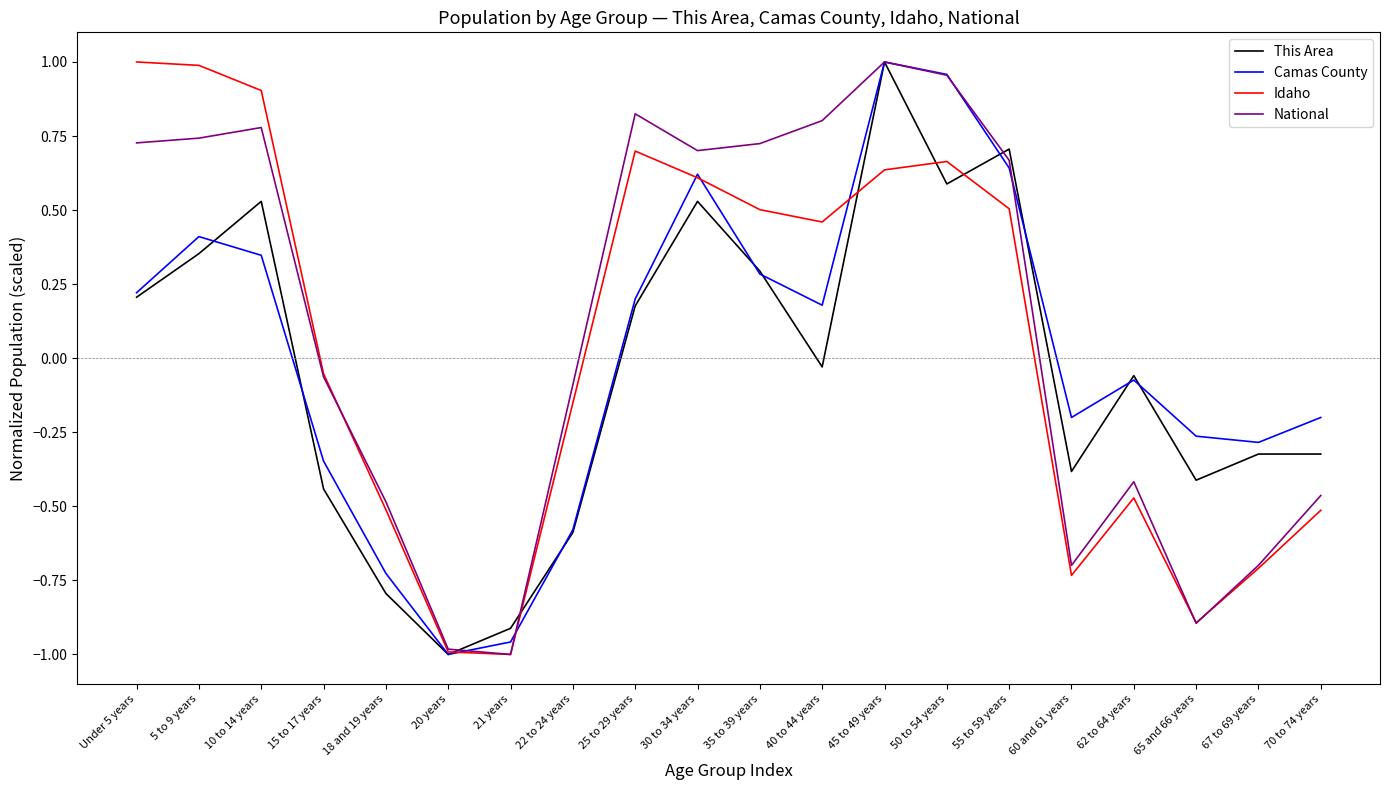

Does the chart display data point markers on the line(s)?

No